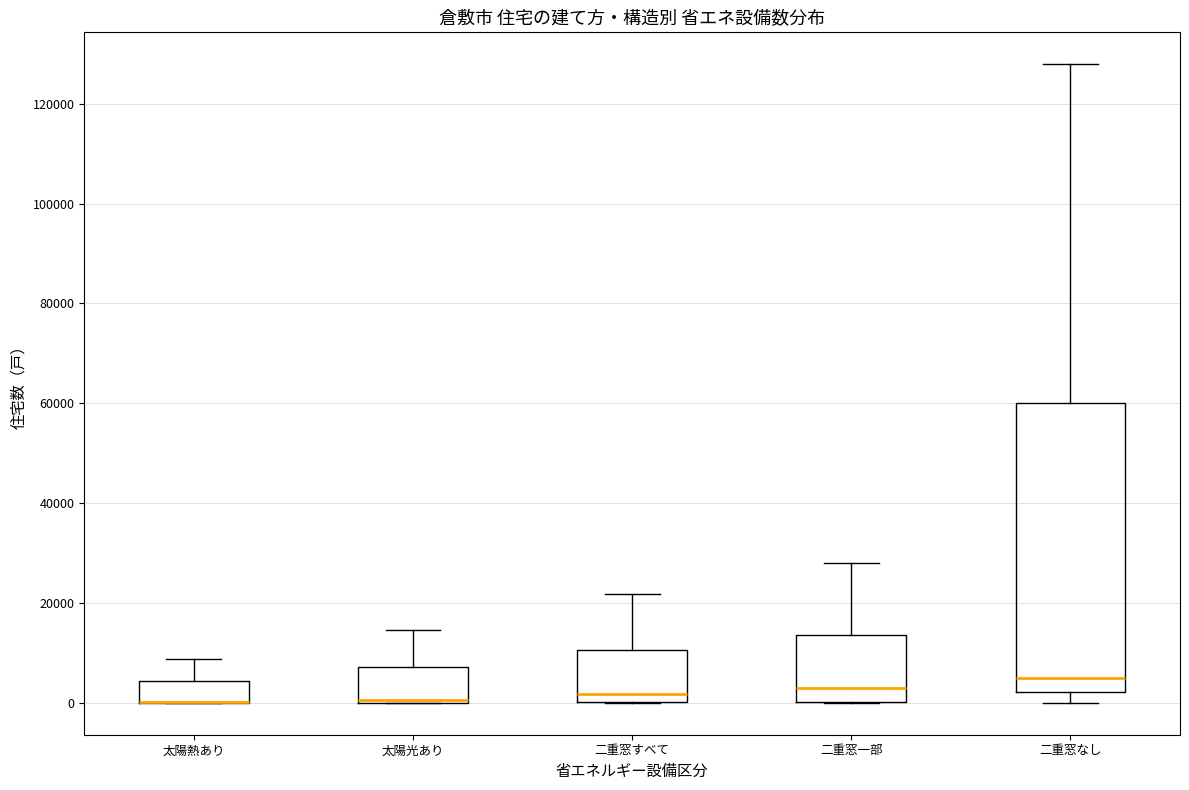

Which box is the tallest, from its lower edge to its upper edge?

二重窓なし